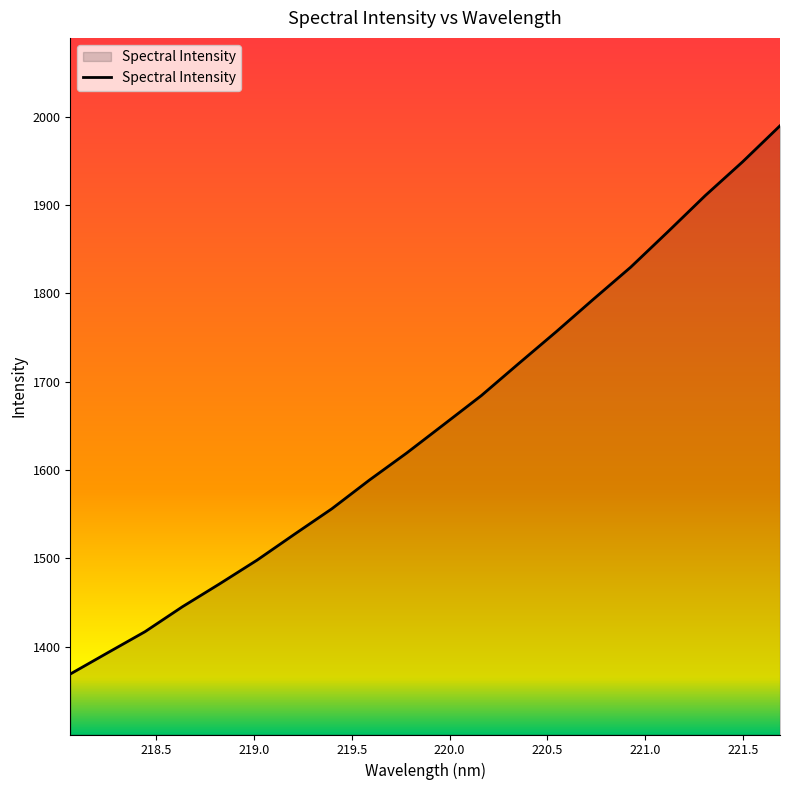

What is the greatest value displayed?

1989.7